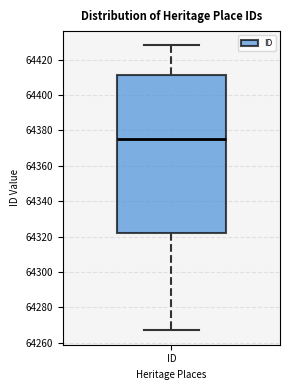

Read this box plot against the y-axis: the position of the median line, the range covered by the box, and the ends of both whiskers. The values are not printed on the chart, so give them approximately, as read against the axis.

median 64376, box 64322 to 64412, whiskers 64268 to 64428